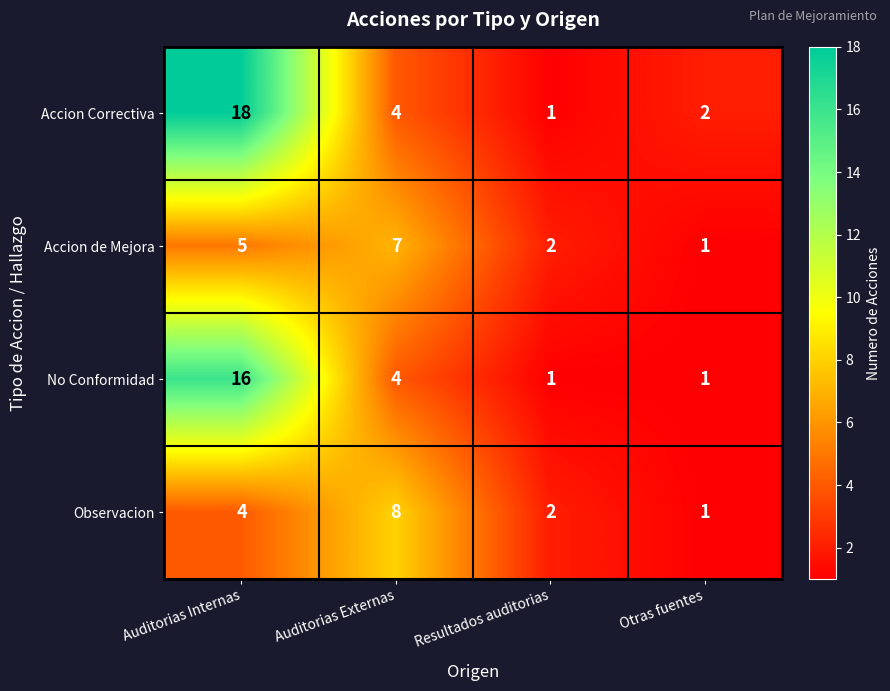

Reading right to left, what are all the values shown in this chart?

Accion Correctiva: 2	1	4	18
Accion de Mejora: 1	2	7	5
No Conformidad: 1	1	4	16
Observacion: 1	2	8	4